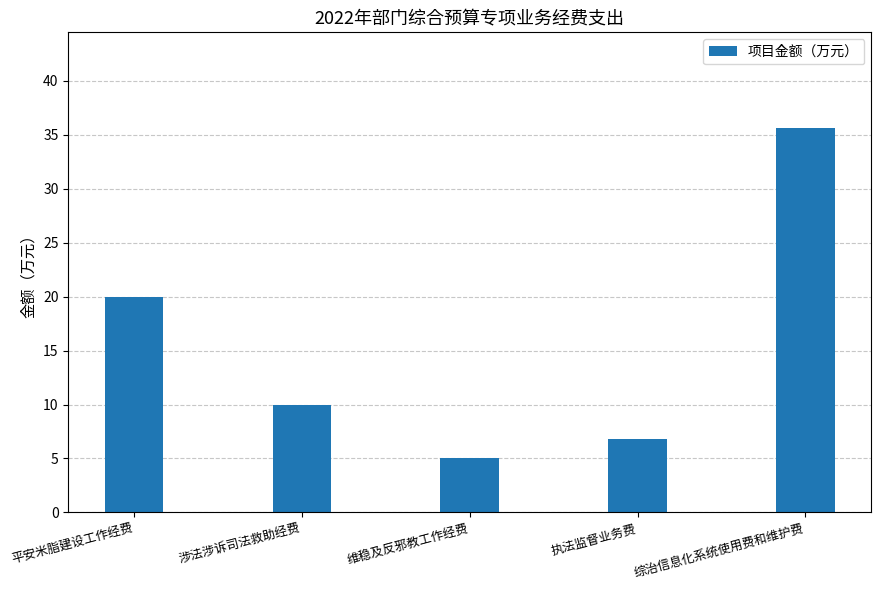

At which label is the value closest to 20?

平安米脂建设工作经费